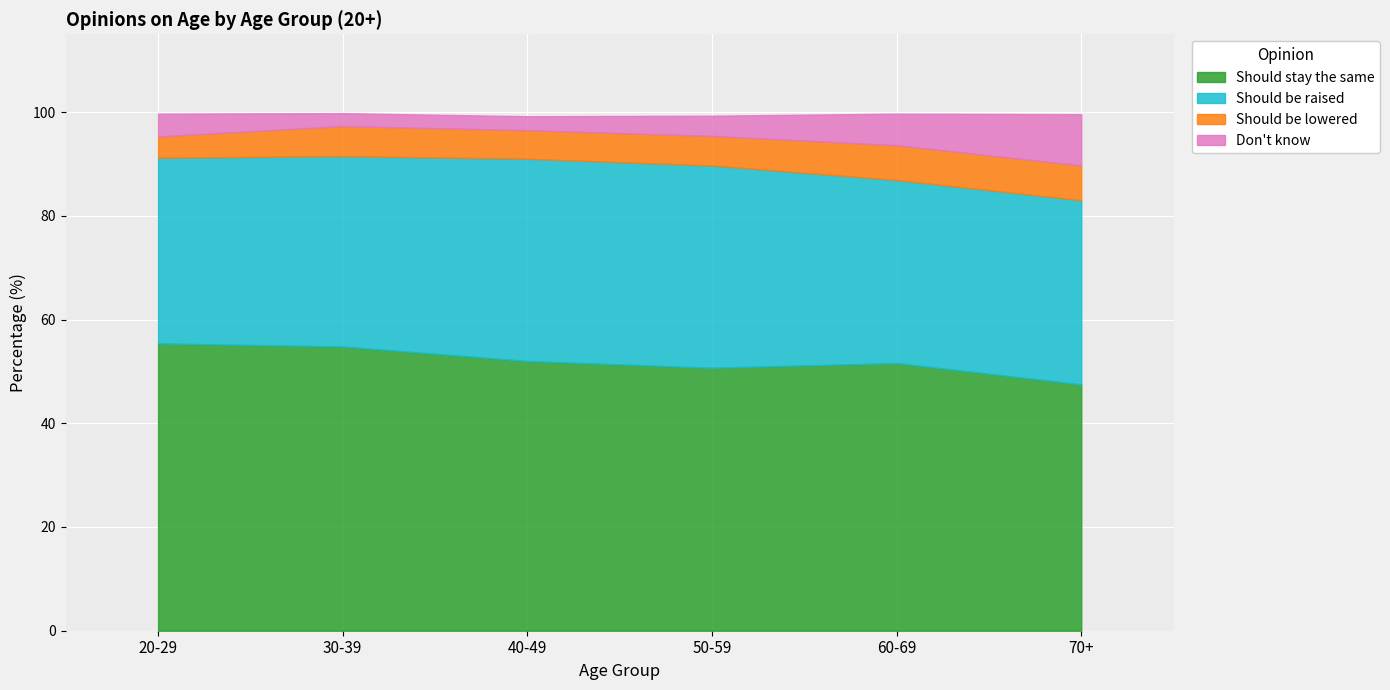

How many interior local peaks does the Should be lowered series have?

1